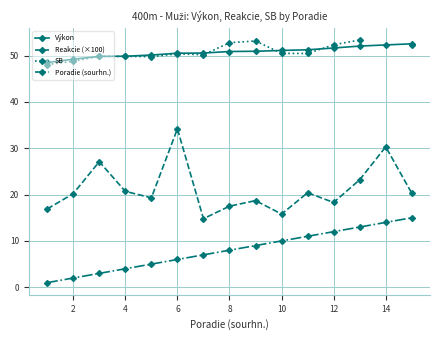

How many interior local valleys does the Reakcie (×100) series have?

4